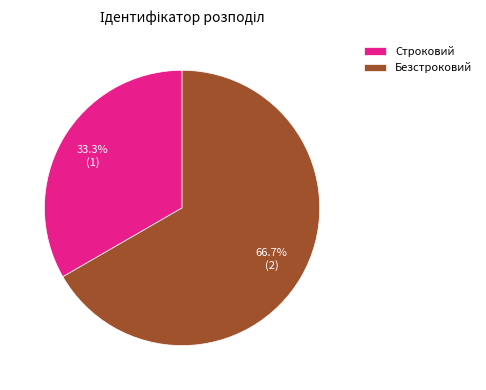

Which slice is the smallest?

Строковий